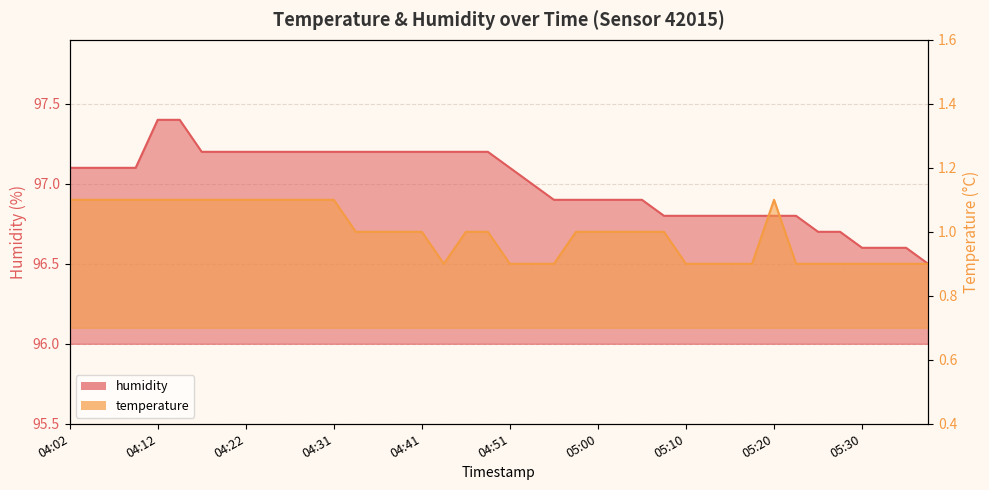

What is the value of the temperature point at the 8th from the left?

1.1